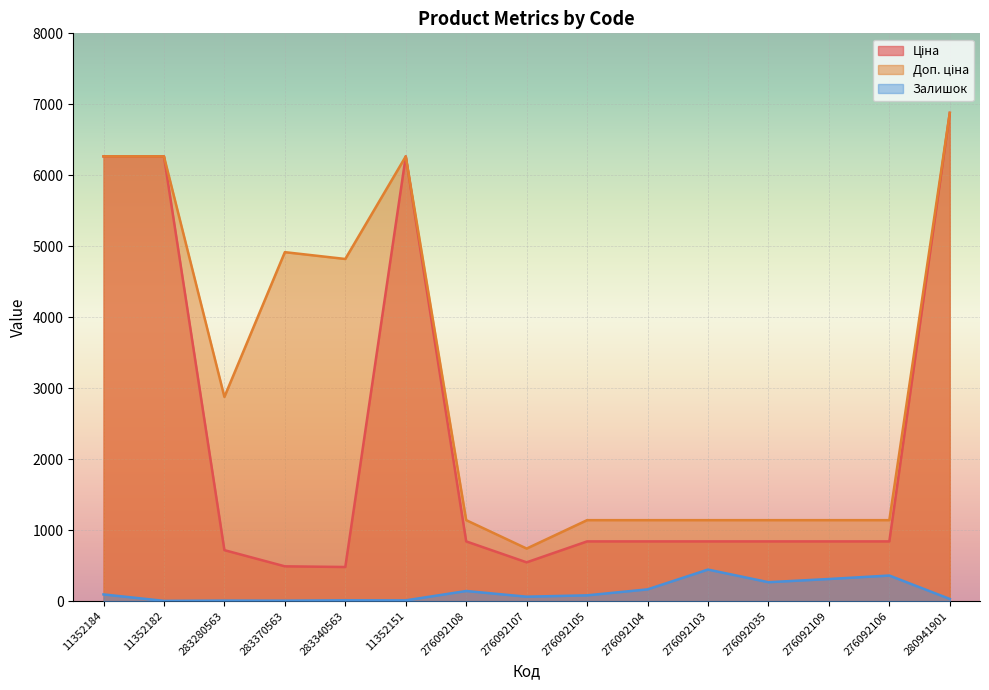

Does the chart display data point markers on the line(s)?

No